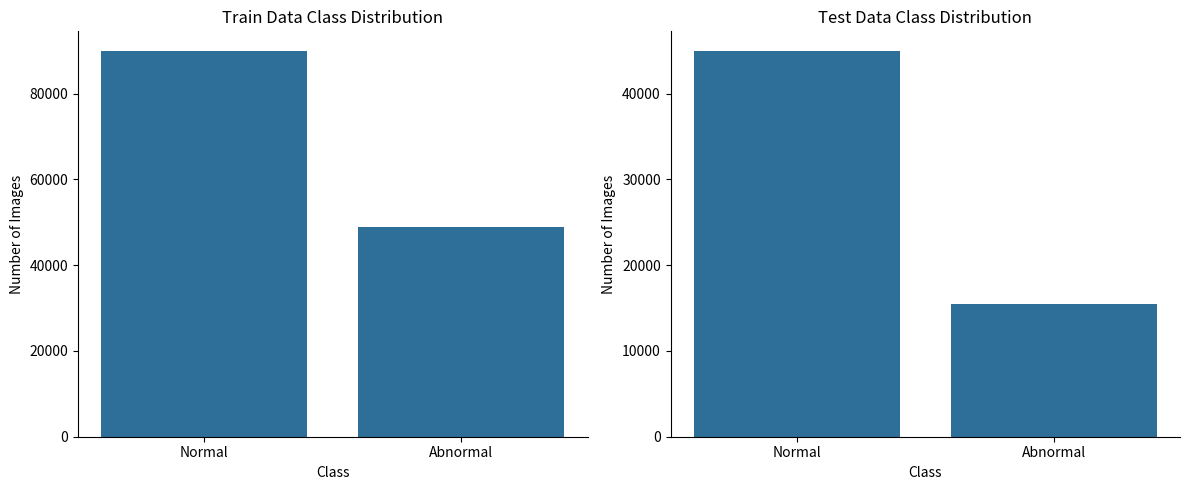

How many bars are there in total?

4